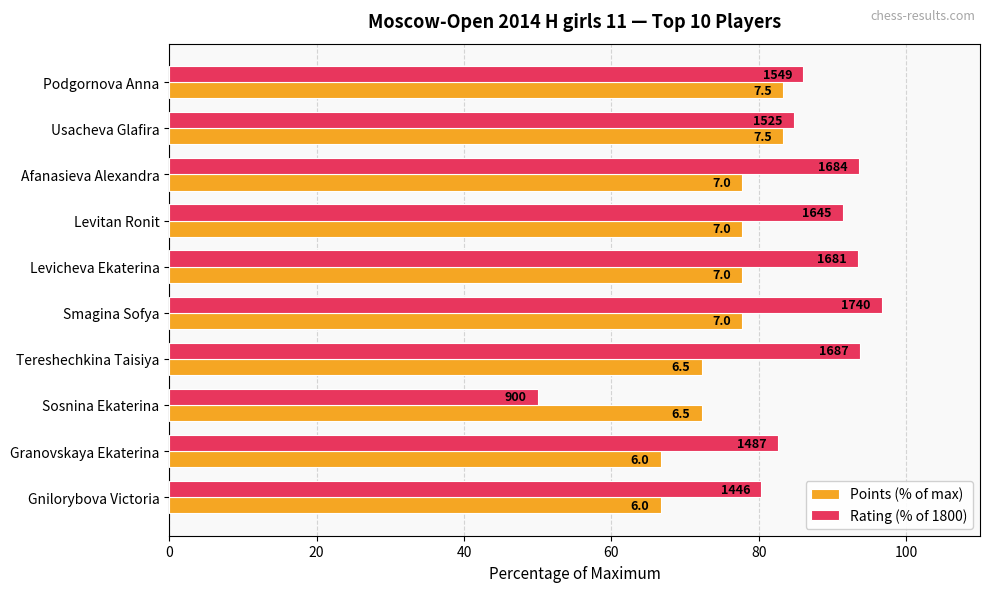

Rank the series by their maximum value, from lowest to highest.

Points (% of max), Rating (% of 1800)